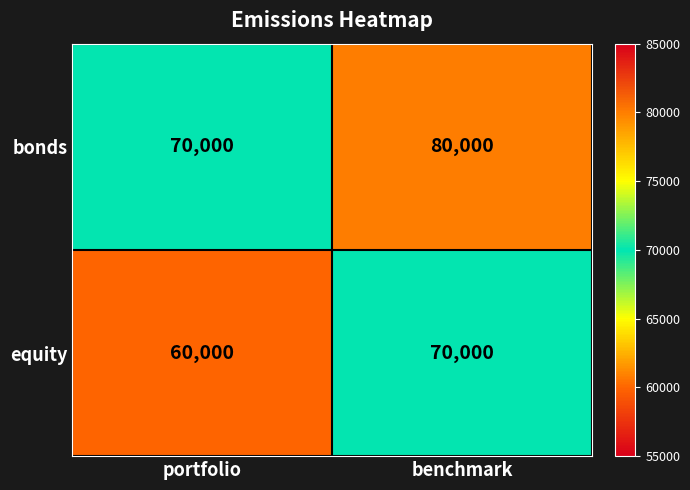

Is it true that equity equals 60000 at portfolio?

True